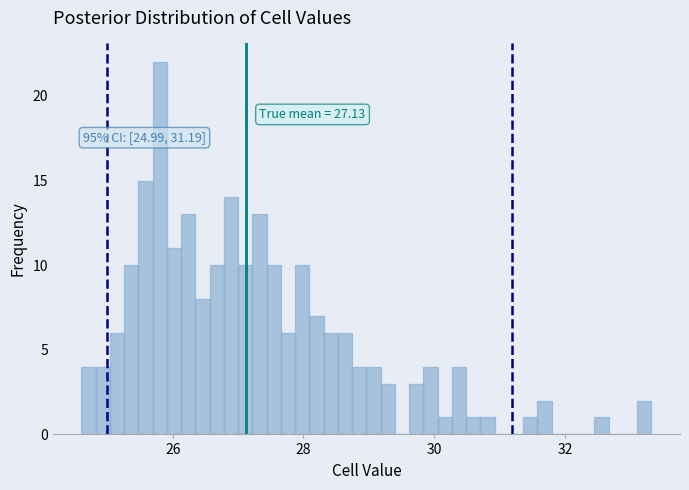

Around what value on the x-axis is the tallest bar? Give the approximate position of its centre, as read against the axis.

25.8